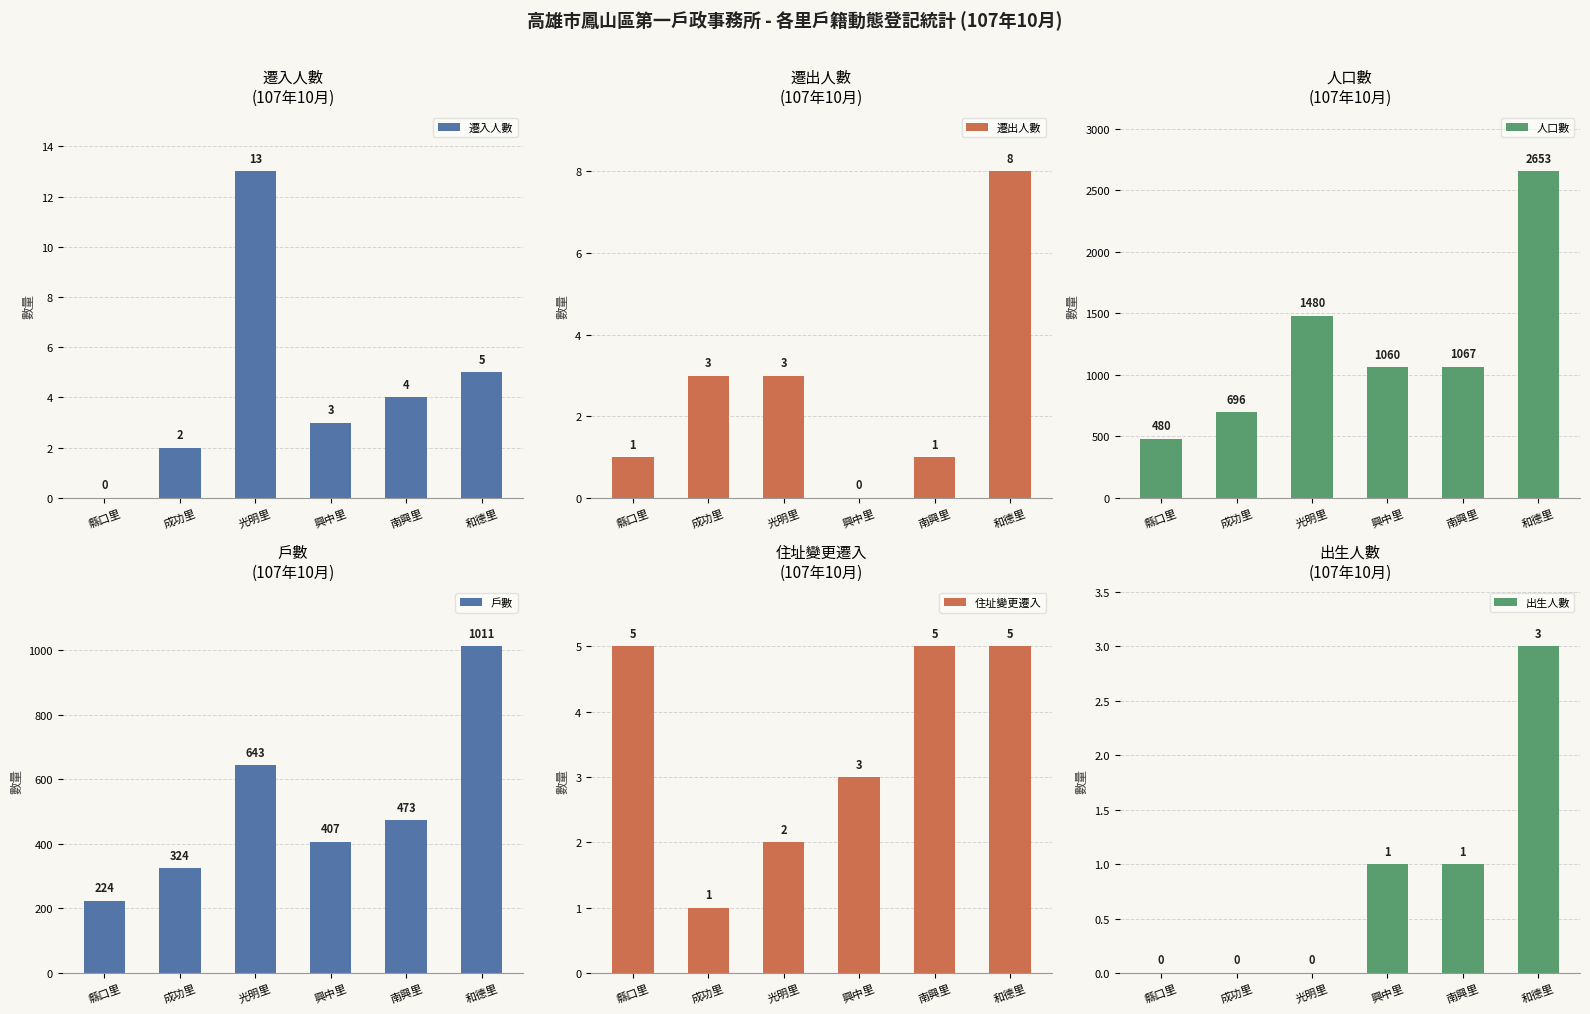

List the labels in order of 出生人數 value, smallest first.

縣口里, 成功里, 光明里, 興中里, 南興里, 和德里